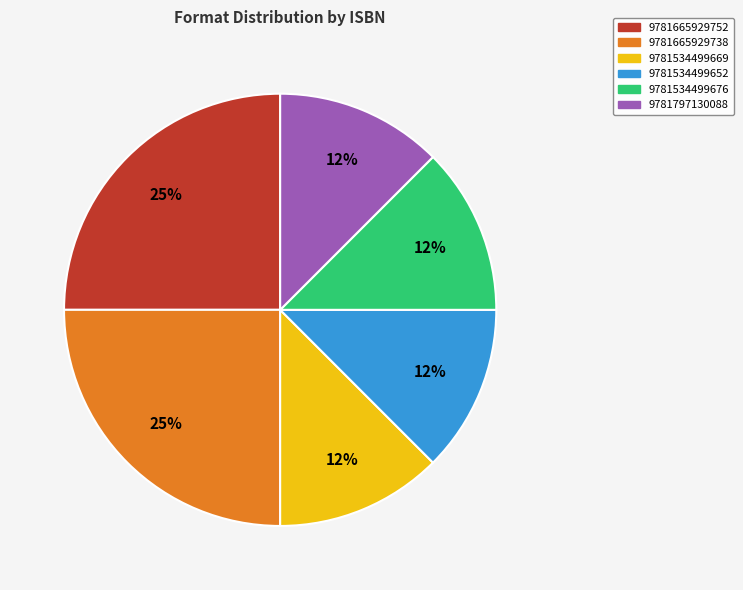

True or false: 9781665929752 accounts for 18% of the total.

False